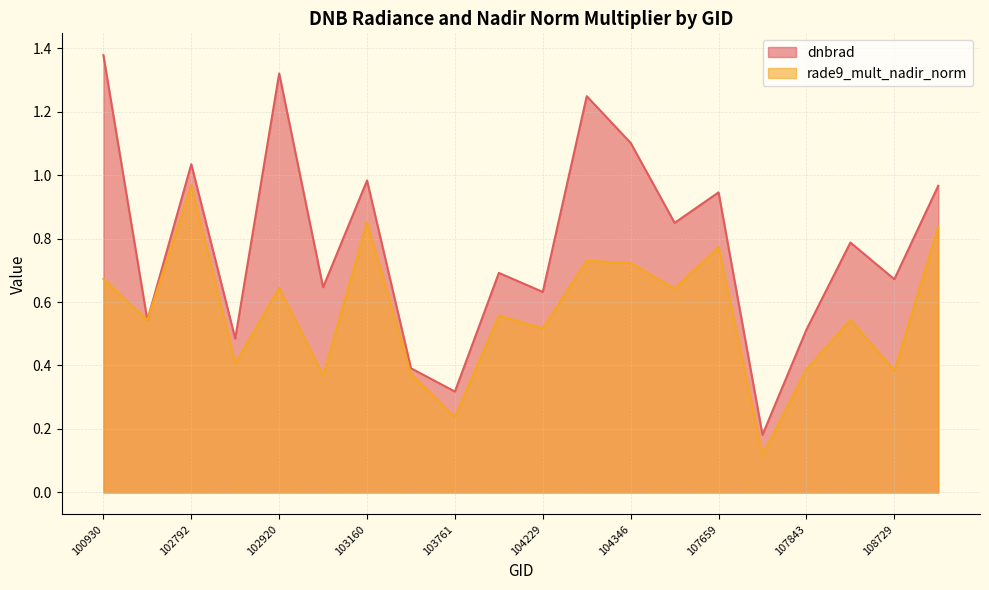

The dnbrad series shows 0.3 at 102912. True or false?

False